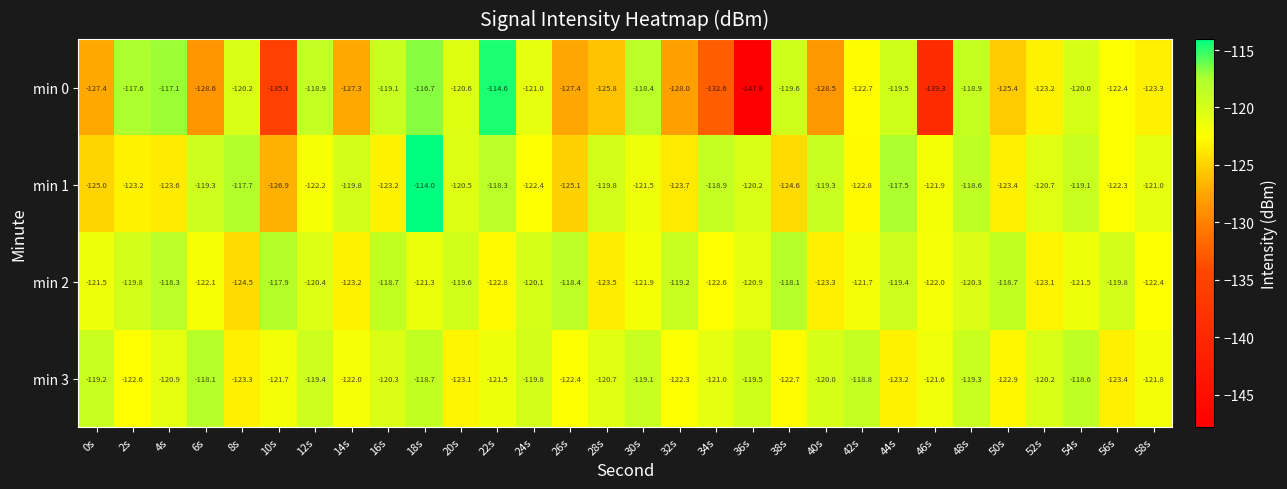

True or false: min 2 has a value of -192.0 at 20s.

False